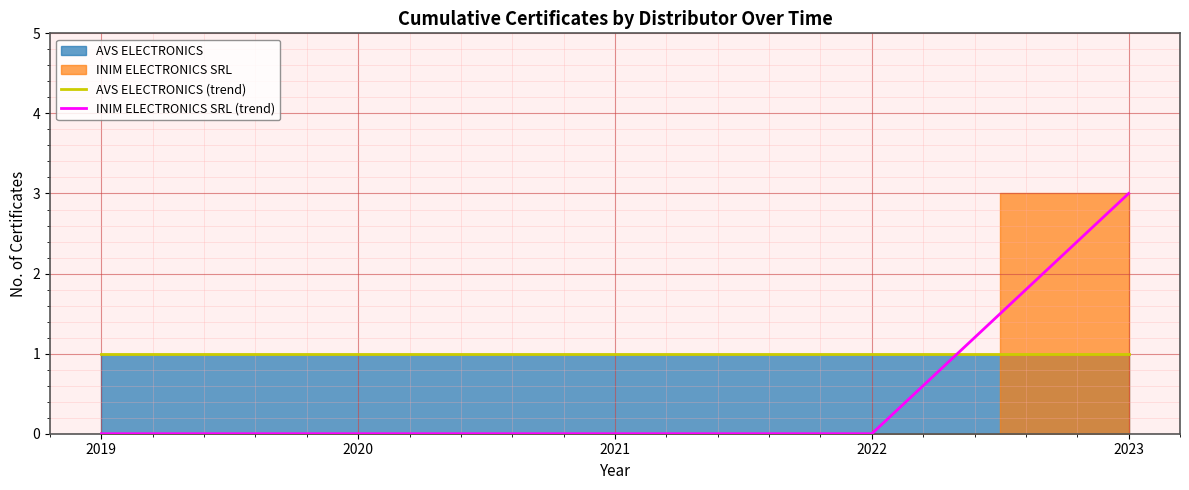

Reading left to right, extract all data points from this chart.

AVS ELECTRONICS (trend): 2019=1	2020=1	2021=1	2022=1	2023=1
INIM ELECTRONICS SRL (trend): 2019=0	2020=0	2021=0	2022=0	2023=3